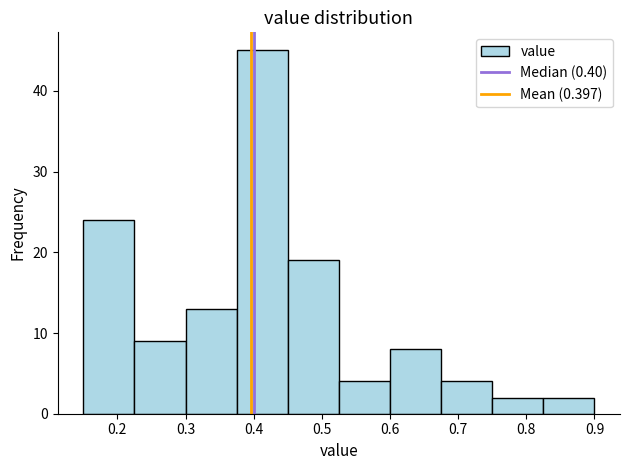

Reading left to right, transcribe this chart: for each bar, give the range it covers on the x-axis and its height. Neither the bar edges nor the heights are printed on the chart, so give them approximately, as read against the axes.

0.150 to 0.225: 24
0.225 to 0.300: 9
0.300 to 0.375: 13
0.375 to 0.450: 45
0.450 to 0.525: 19
0.525 to 0.600: 4
0.600 to 0.675: 8
0.675 to 0.750: 4
0.750 to 0.825: 2
0.825 to 0.900: 2